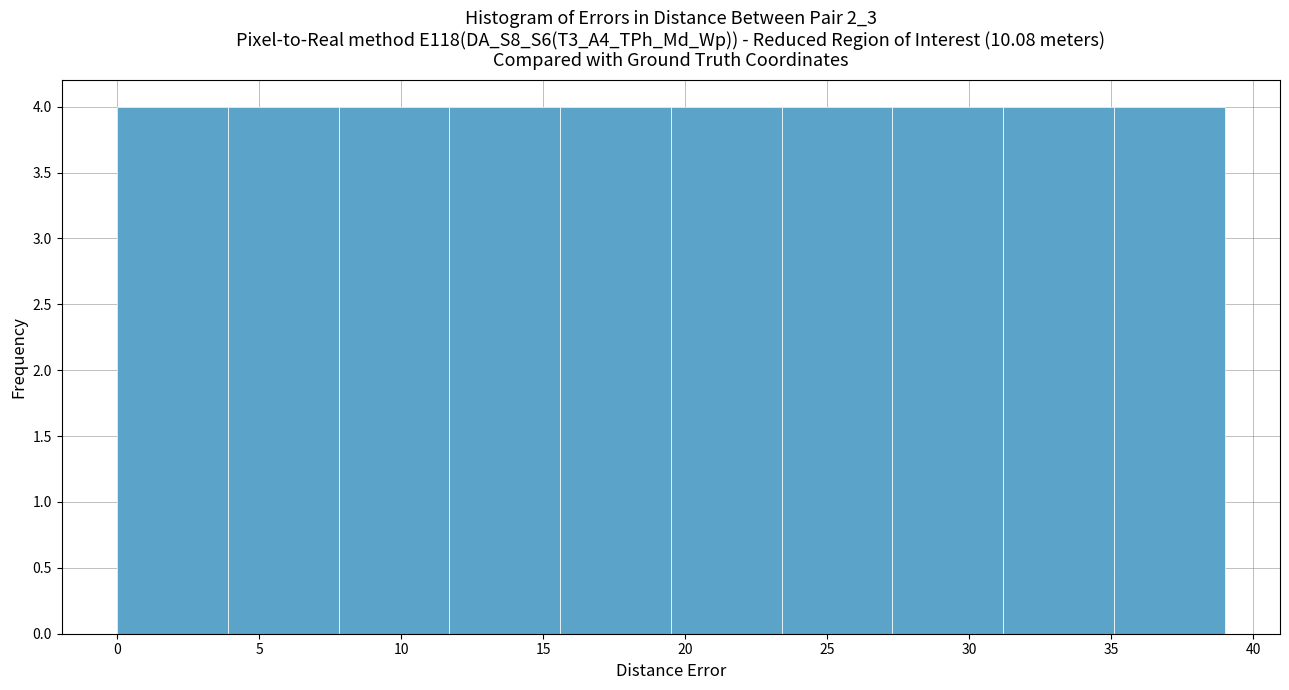

Reading left to right, list every bar in this chart as the range it spans on the x-axis followed by its height. Neither the bar edges nor the heights are printed on the chart, so give them approximately, as read against the axes.

0.0 to 3.9: 4
3.9 to 7.8: 4
7.8 to 11.7: 4
11.7 to 15.6: 4
15.6 to 19.5: 4
19.5 to 23.4: 4
23.4 to 27.3: 4
27.3 to 31.2: 4
31.2 to 35.1: 4
35.1 to 39.0: 4